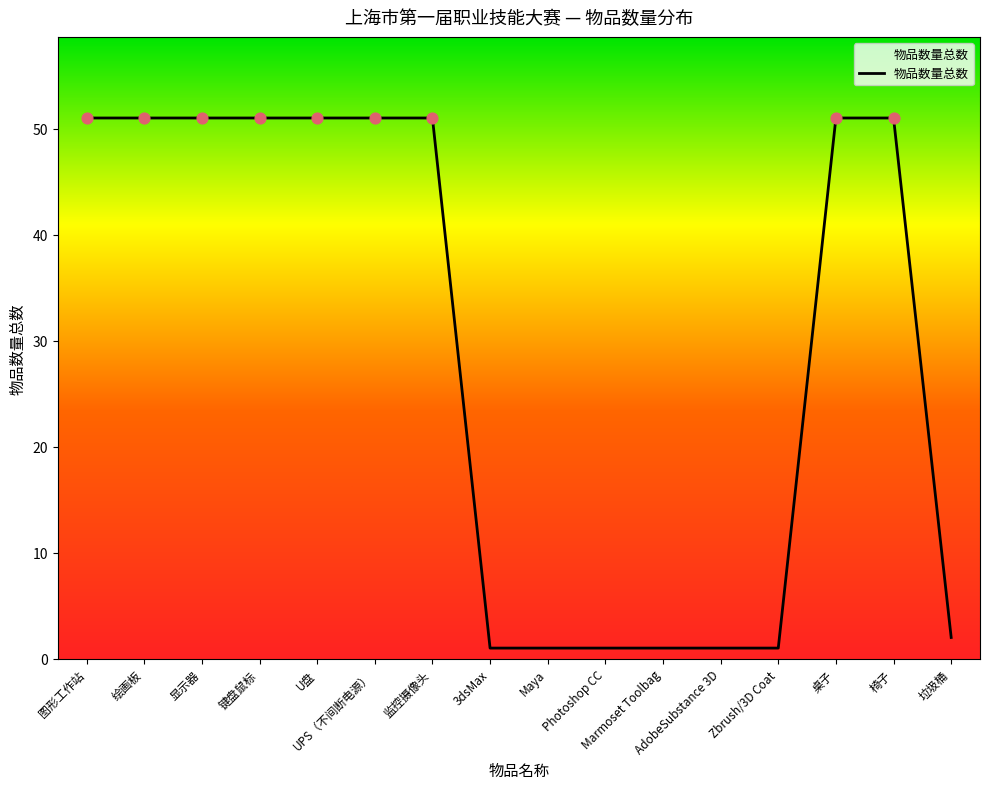

Which has a higher value, AdobeSubstance 3D or UPS（不间断电源）?

UPS（不间断电源）